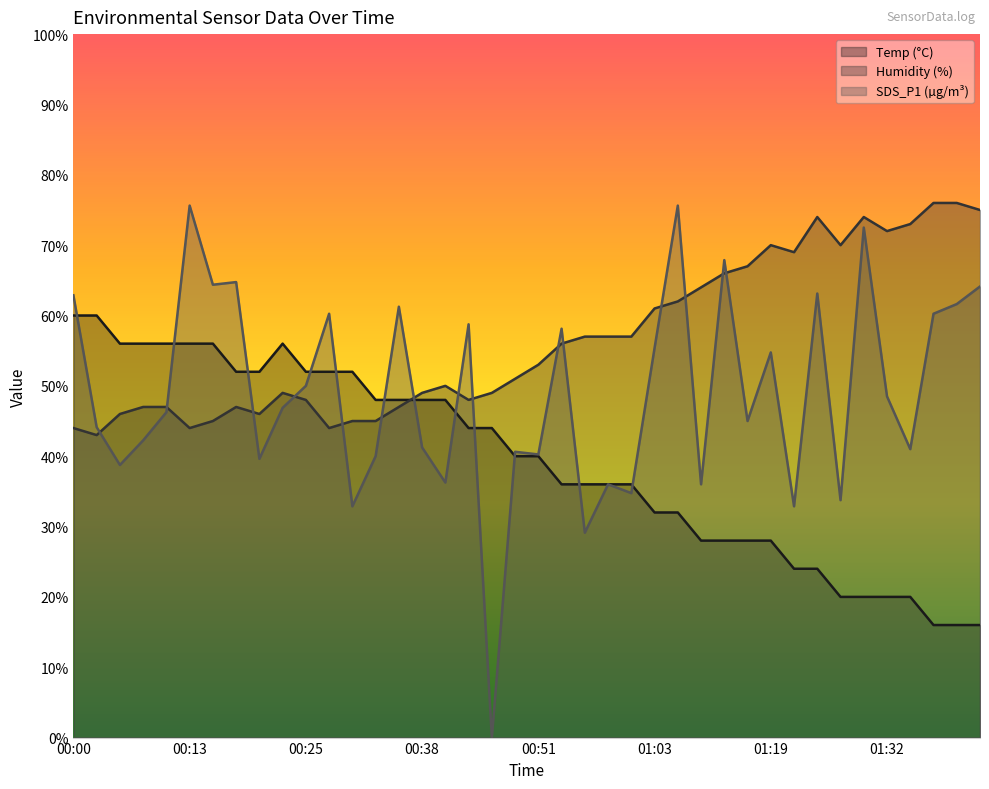

At how many categories does at least one series exceed 57?

27